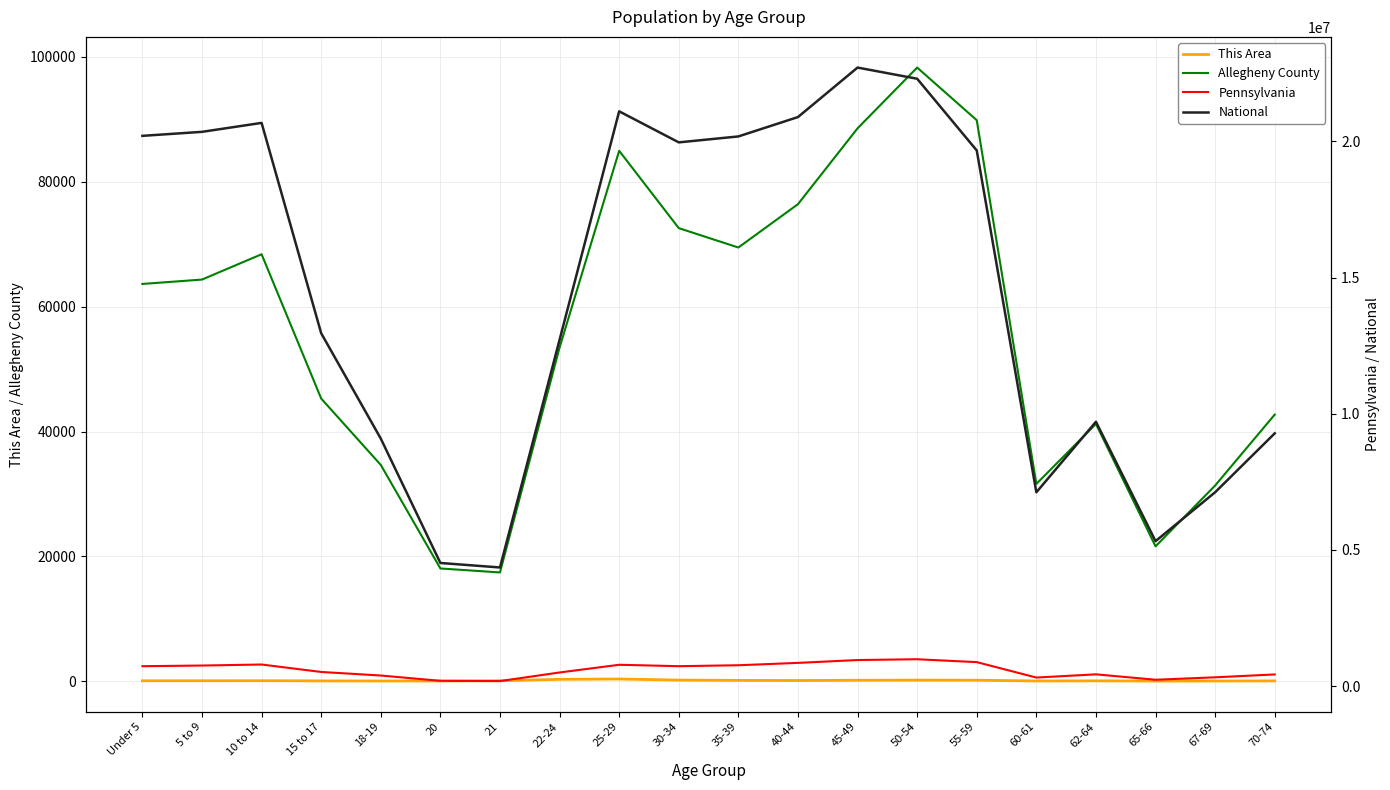

How many interior local peaks does the National series have?

4